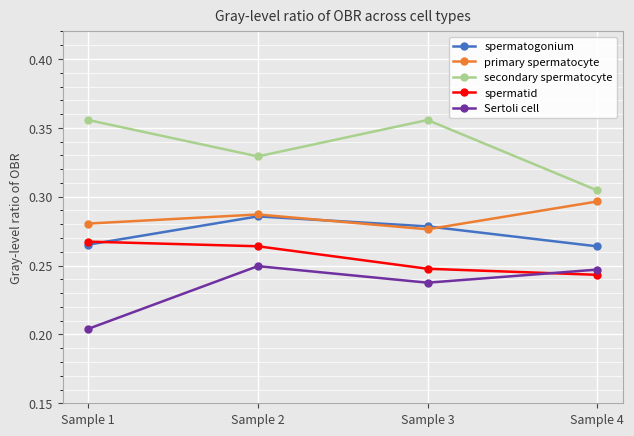

Is the value of spermatid at Sample 3 greater than the value of spermatogonium at Sample 1?

No